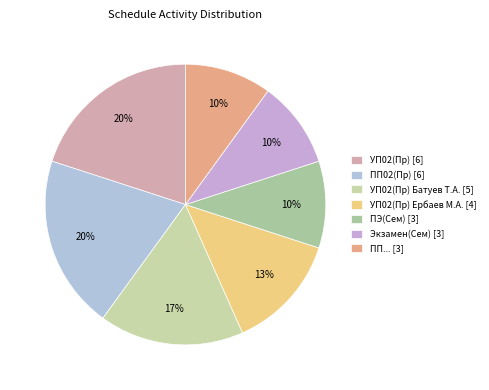

How many segments does this pie chart have?

7